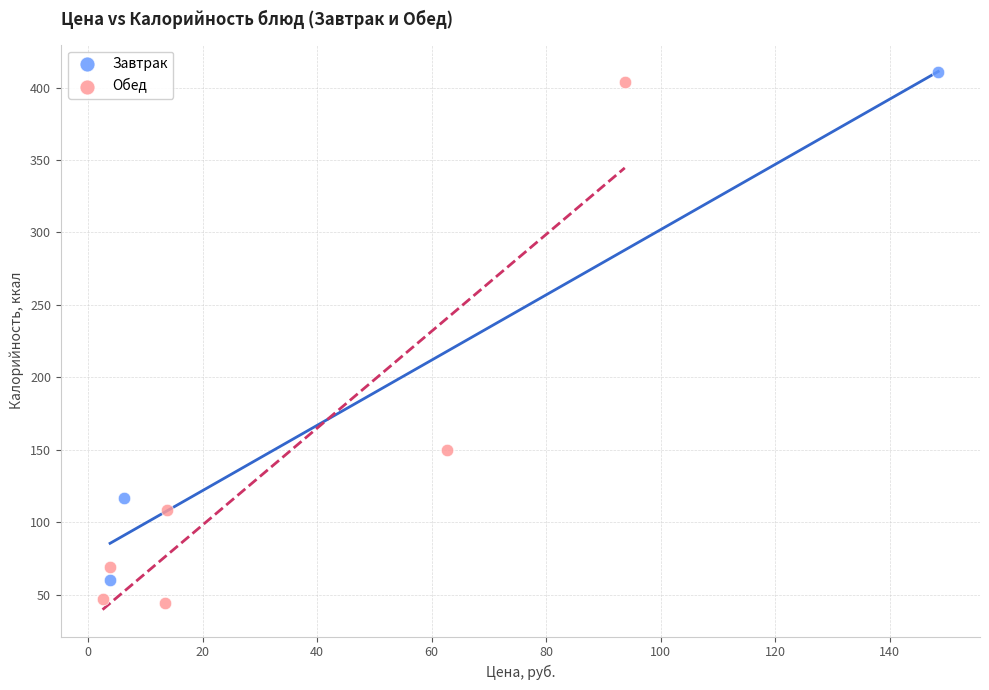

Which series has the widest spread of Y values?

Обед